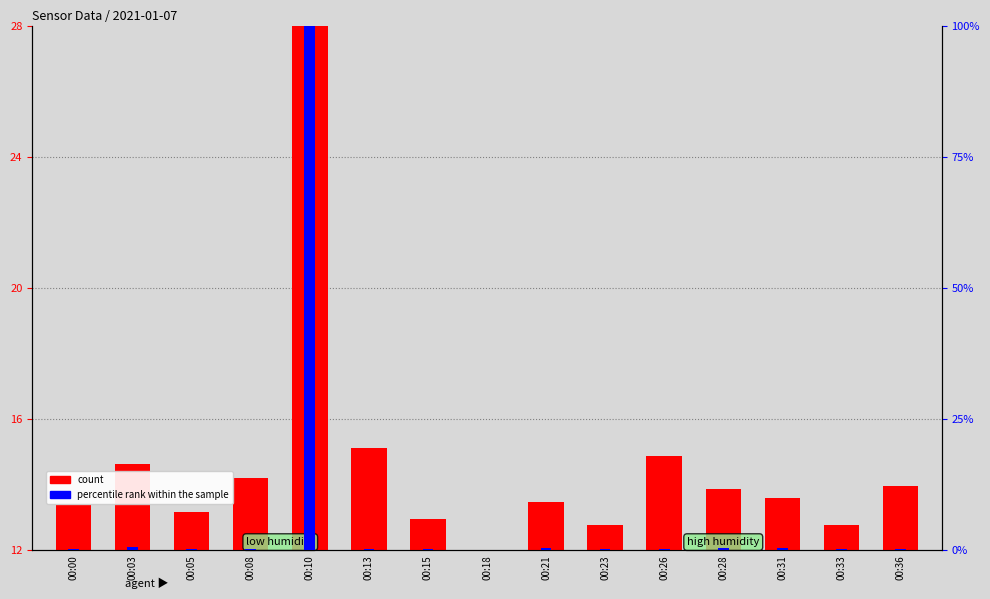

How many data points in count are above 13?

11